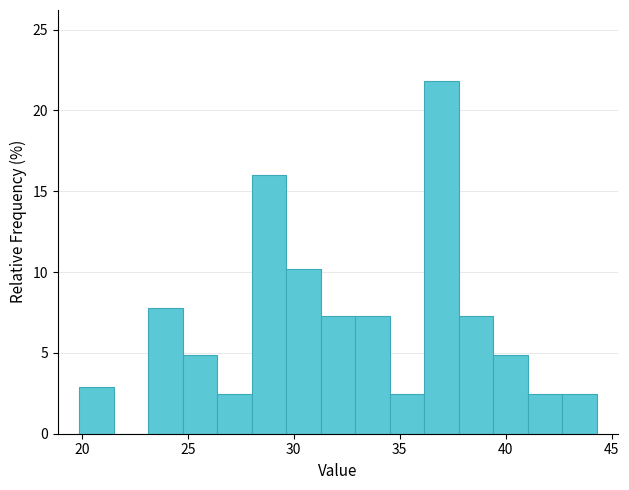

Read against the x-axis, roughly where is the centre of the tallest bar?

37.0